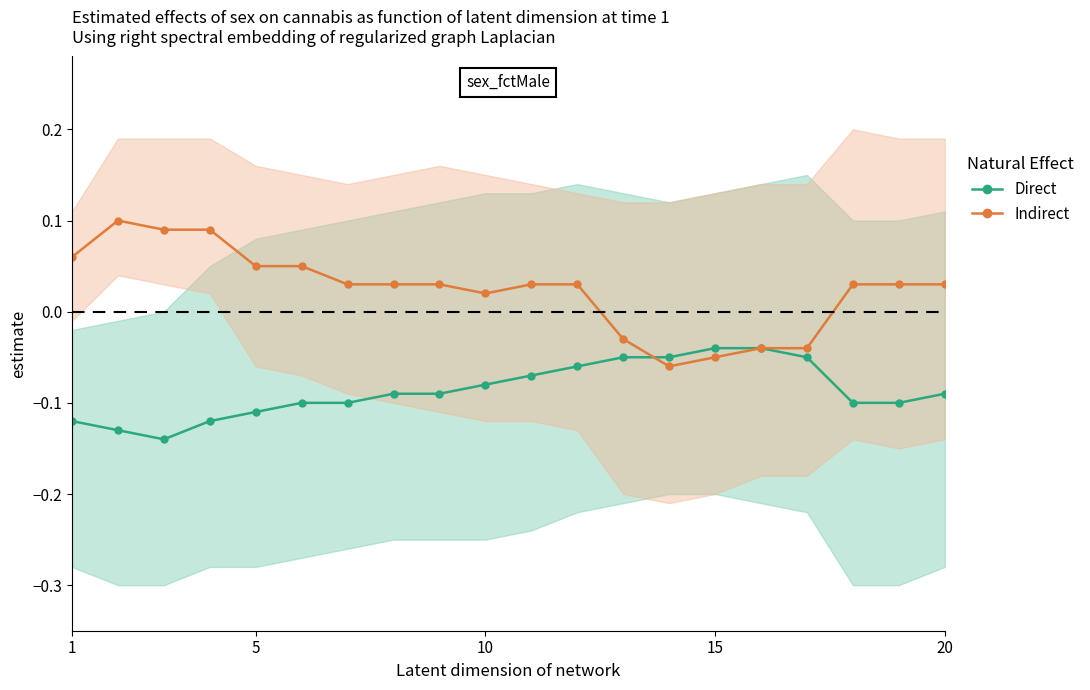

What is the greatest value displayed?

0.1